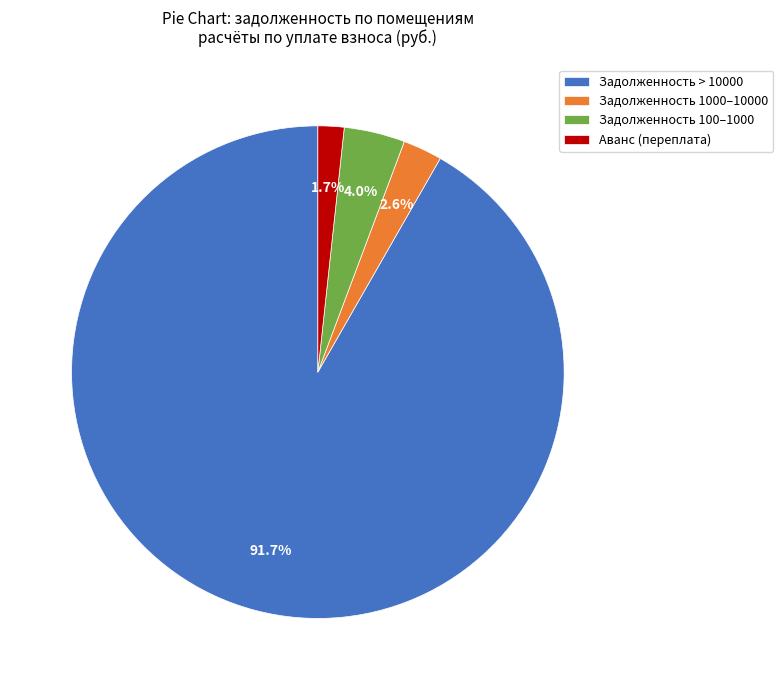

Count the number of slices in the pie.

4